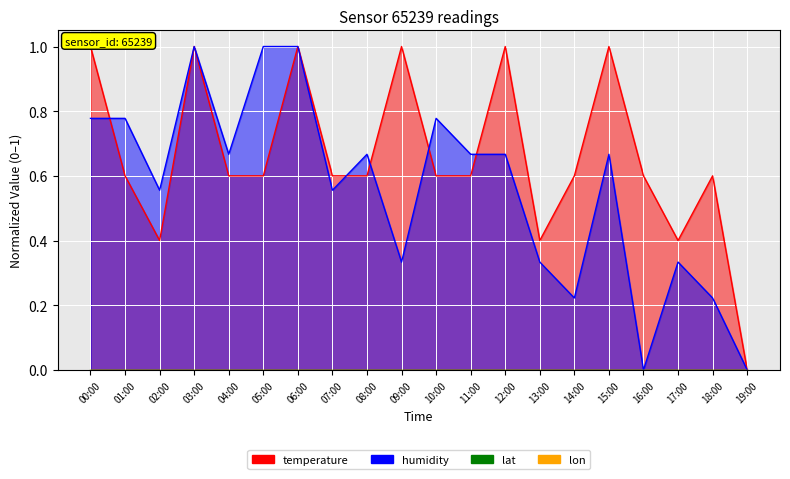

Between which two adjacent categories do temperature and humidity first intersect?

00:00 and 01:00